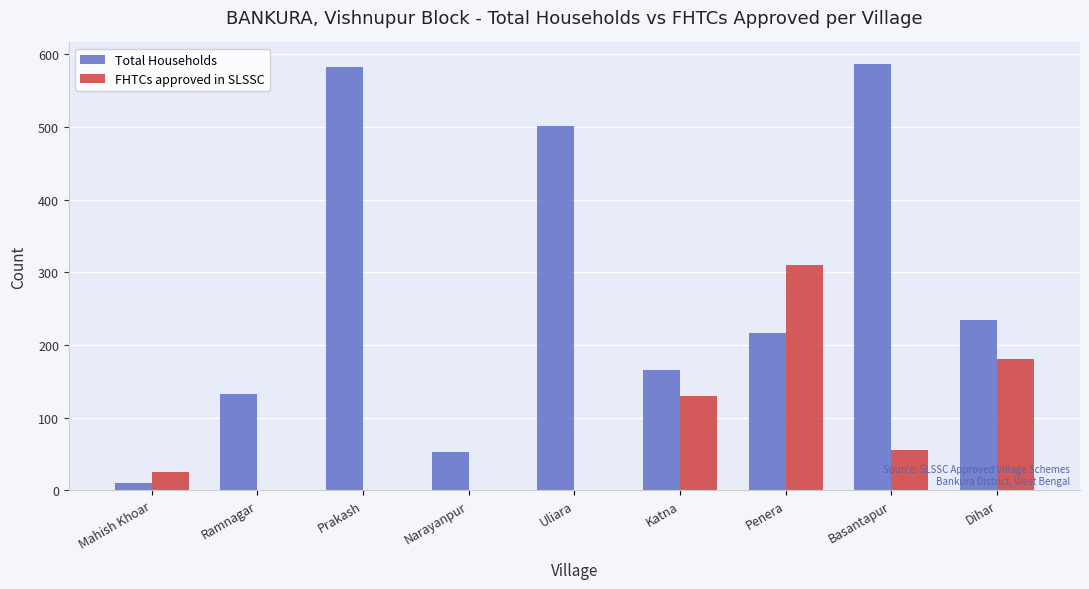

What is the total value across all series at Prakash?

583